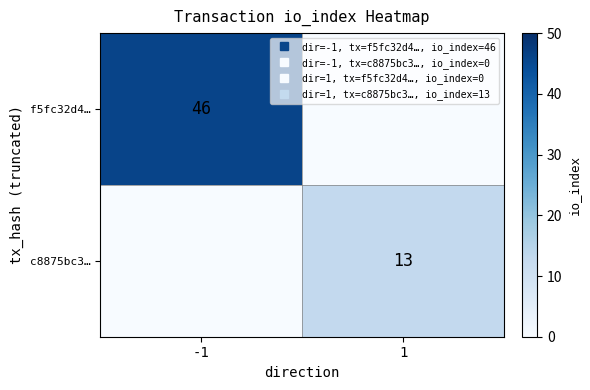

List the series in order of their overall mean, highest first.

f5fc32d4…, c8875bc3…